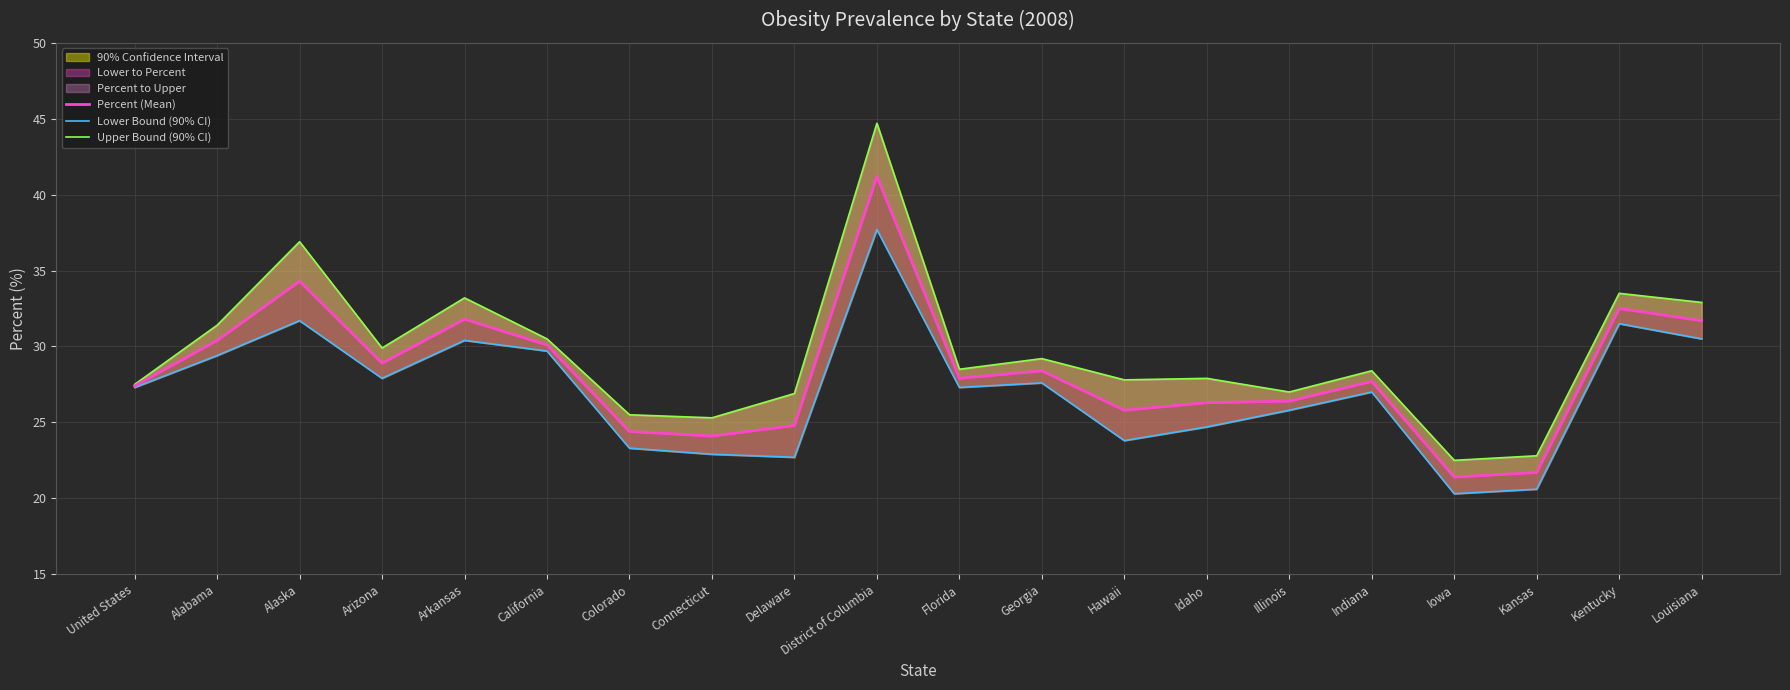

List the series in order of their peak value, lowest first.

Lower Bound (90% CI), Percent (Mean), Upper Bound (90% CI)